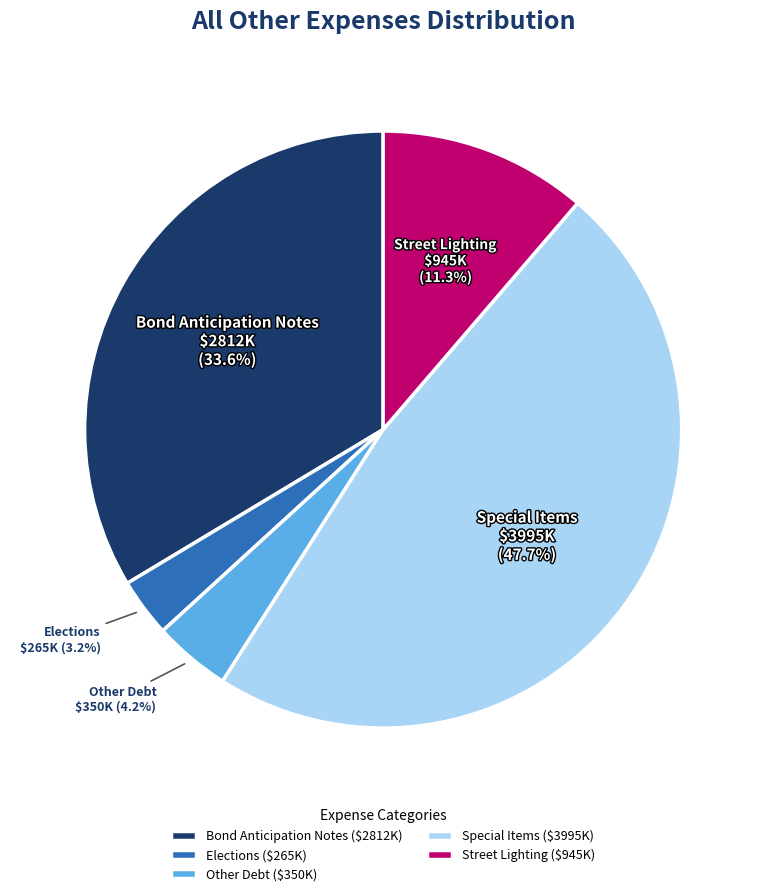

To the nearest percent, what is the combined percentage of Street Lighting and Elections?

14%